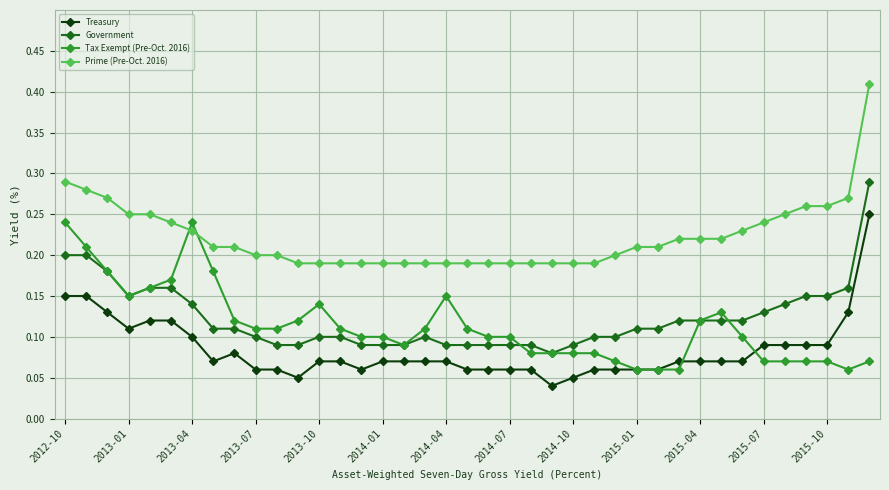

Which series has the largest total across all categories?

Prime (Pre-Oct. 2016)